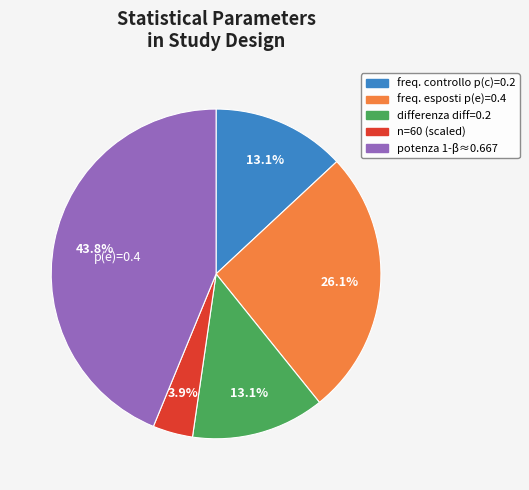

Is there any slice that represents more than half of the pie?

No